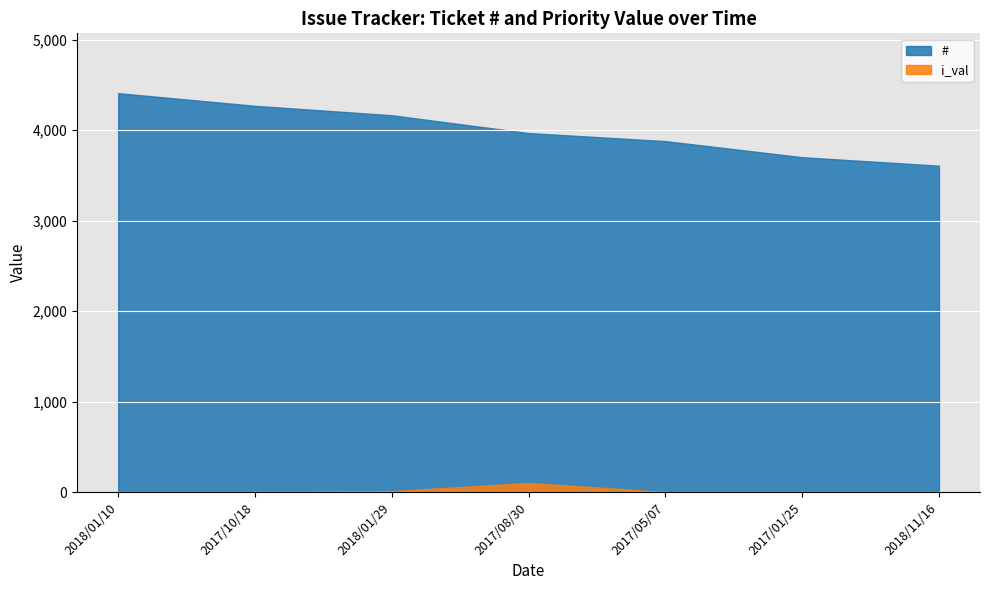

Which series has the largest range (max minus min)?

#